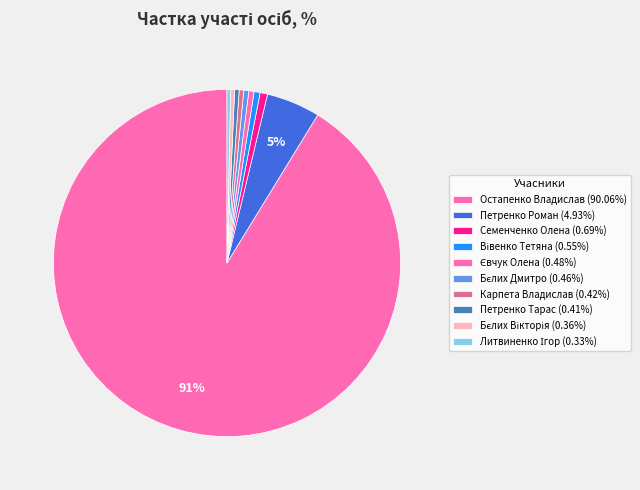

True or false: Вівенко Тетяна accounts for 11% of the total.

False